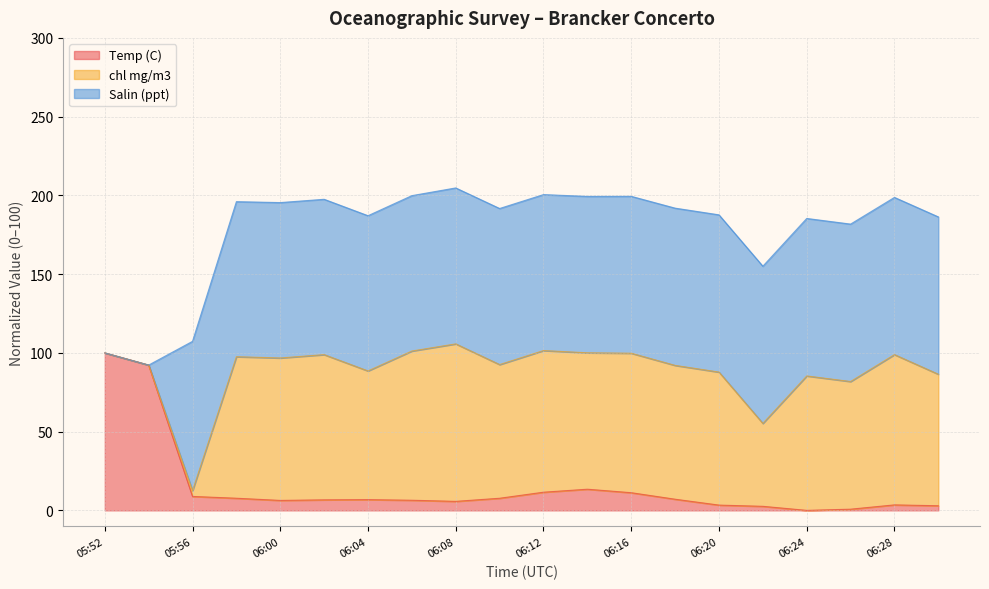

What is the difference between the maximum and second lowest values in the chl mg/m3 series?

104.7